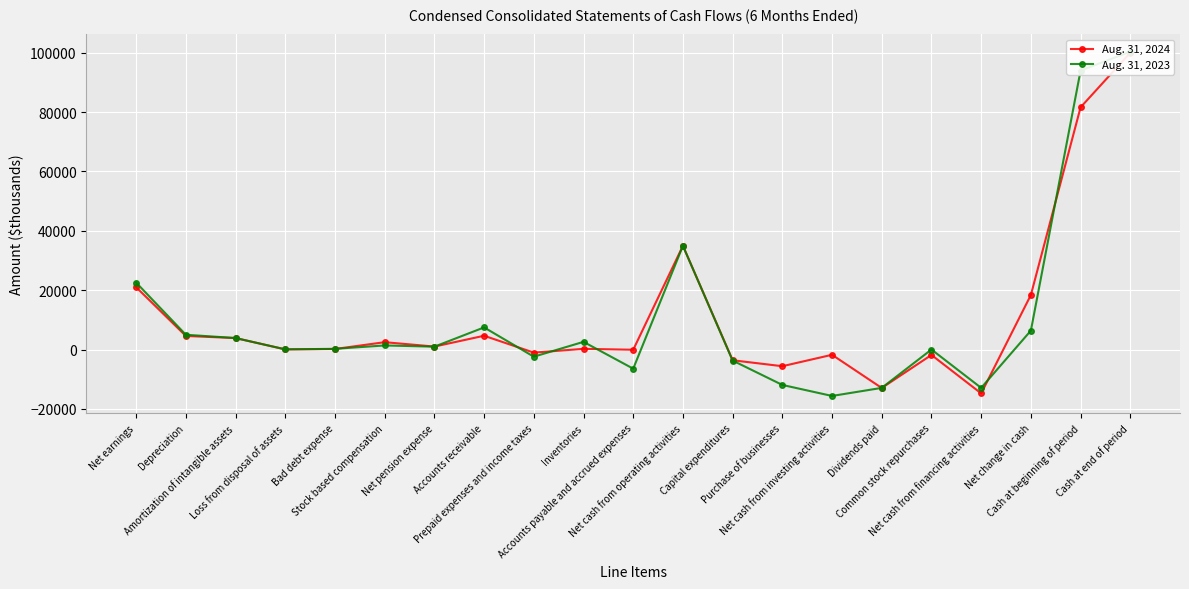

Which series changed the most between Amortization of intangible assets and Cash at beginning of period?

Aug. 31, 2023